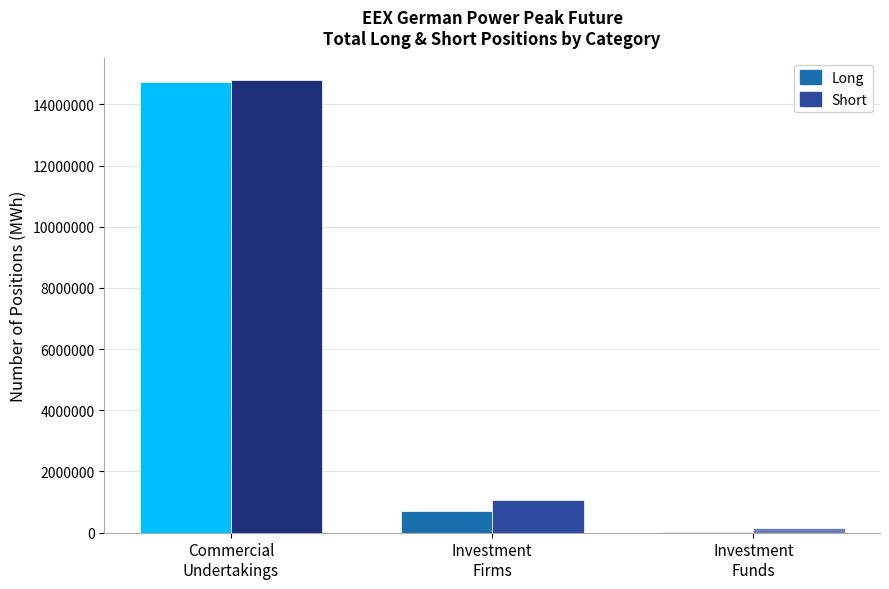

What is the maximum value for Long?

14743068